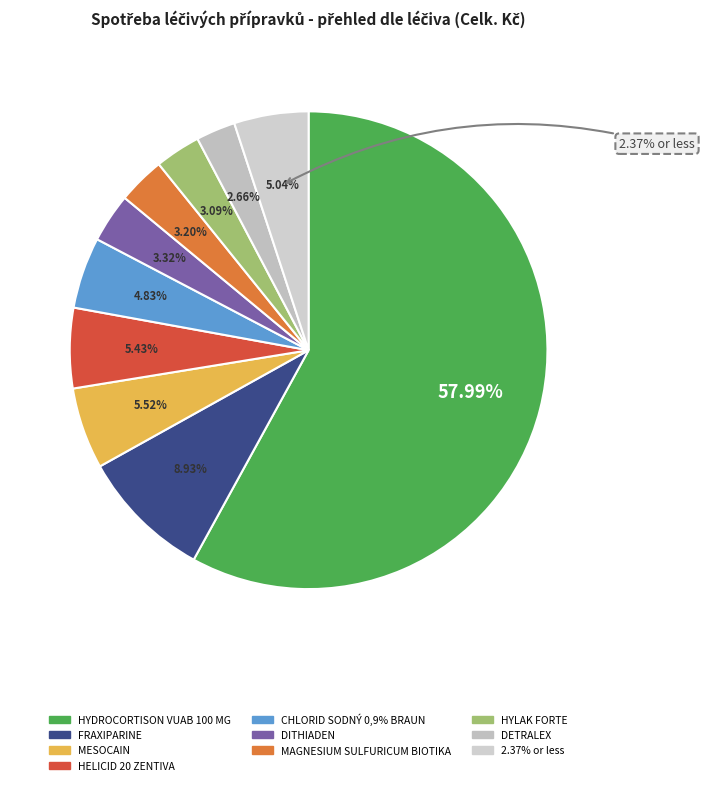

Which has a higher value, HEPAROID LECIVA or HELICID 20 ZENTIVA?

HELICID 20 ZENTIVA